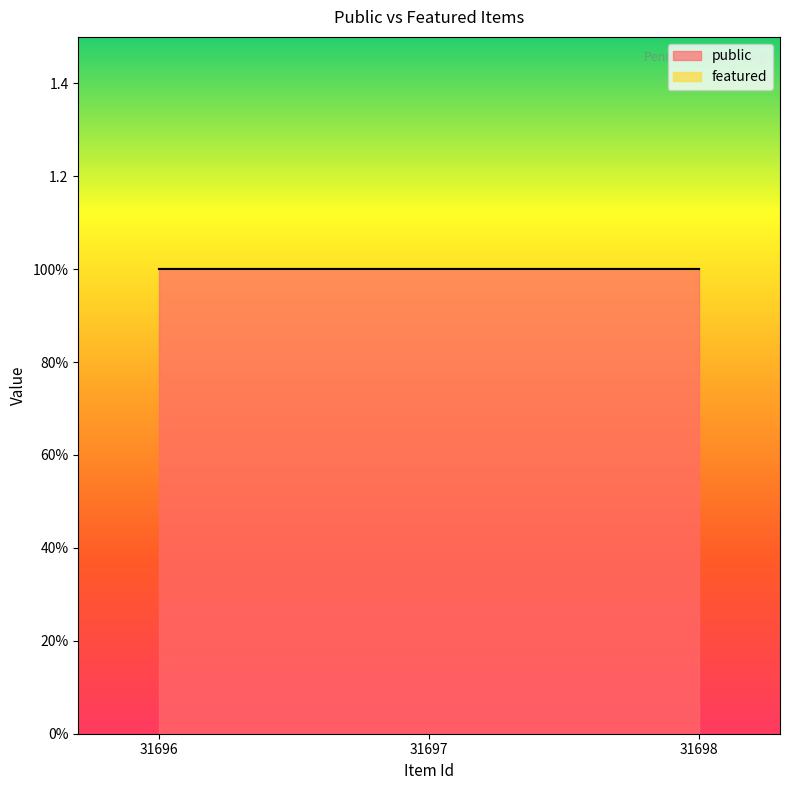

How many lines are shown in the chart?

2